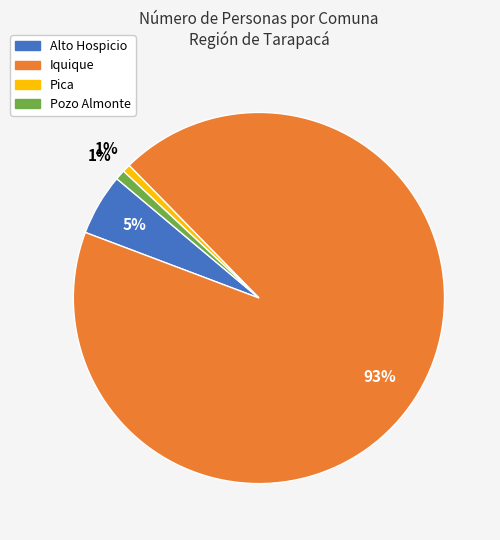

The Pozo Almonte slice represents 1% of the pie. True or false?

True